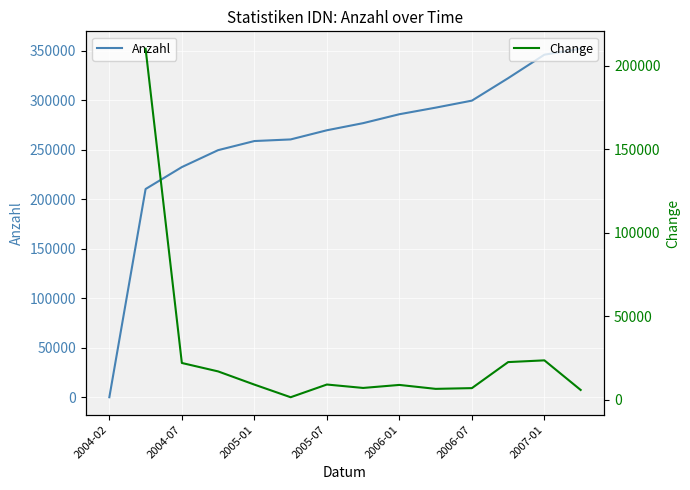

What is the greatest value displayed?

351811